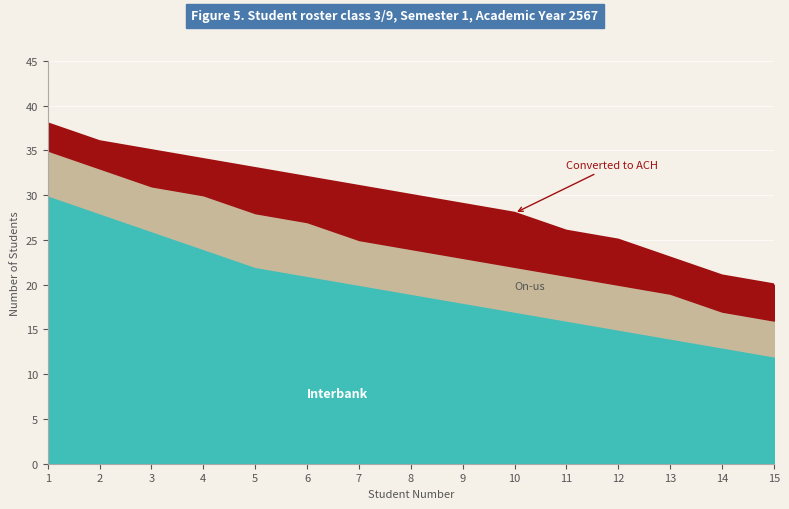

How many values in the Interbank series exceed 19?

7